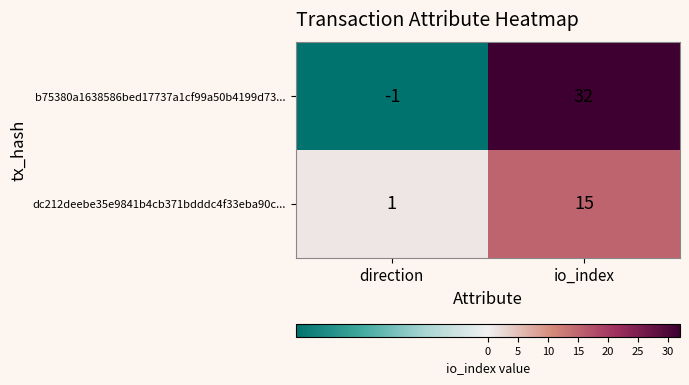

What is the sum of the dc212deebe35e9841b4cb371bdddc4f33eba90c... values at io_index and direction?

16